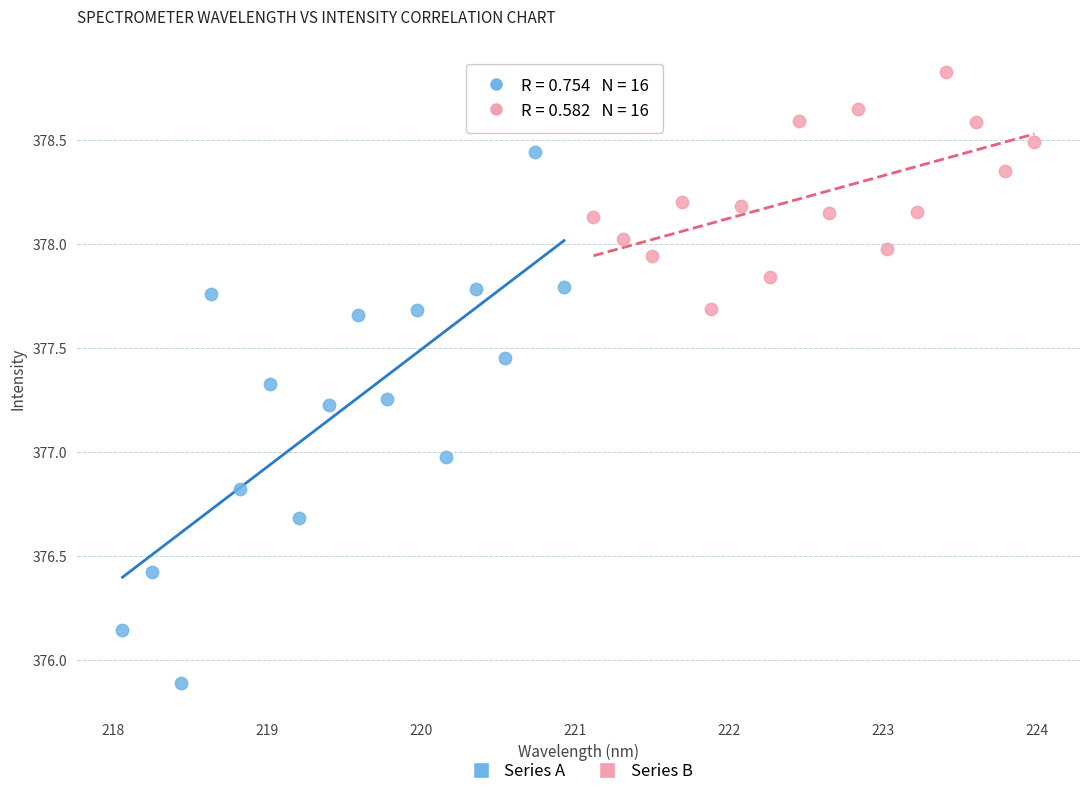

Which series reaches the minimum Y coordinate?

Series A